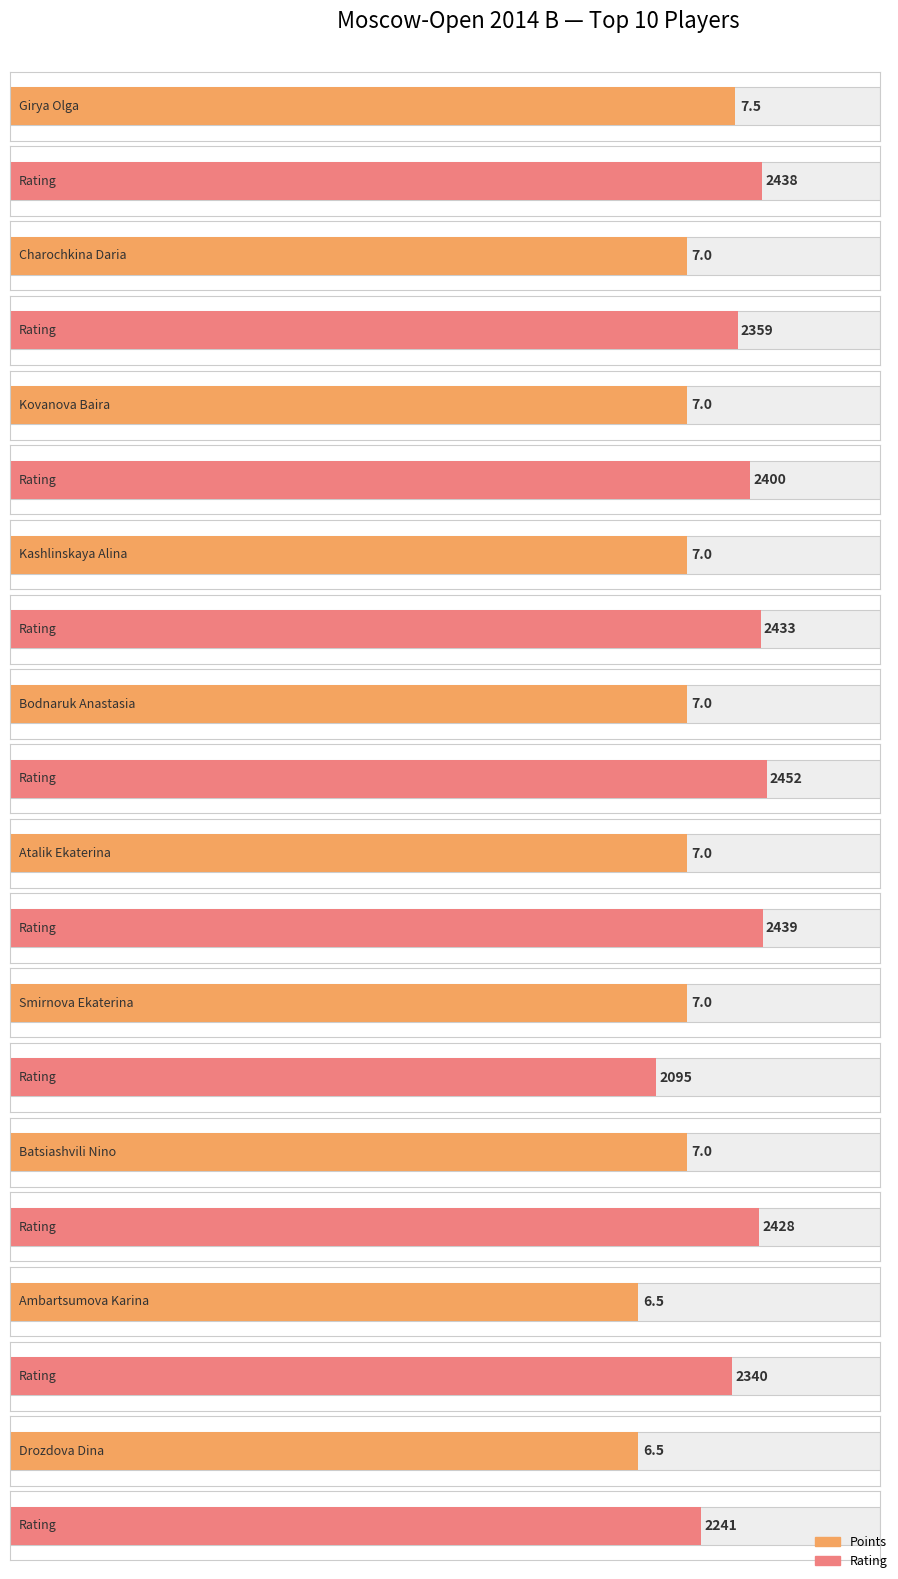

Reading left to right, extract all data points from this chart.

Points: Girya Olga=7.5	Charochkina Daria=7.0	Kovanova Baira=7.0	Kashlinskaya Alina=7.0	Bodnaruk Anastasia=7.0	Atalik Ekaterina=7.0	Smirnova Ekaterina=7.0	Batsiashvili Nino=7.0	Ambartsumova Karina=6.5	Drozdova Dina=6.5
Rating: Girya Olga=2438.0	Charochkina Daria=2359.0	Kovanova Baira=2400.0	Kashlinskaya Alina=2433.0	Bodnaruk Anastasia=2452.0	Atalik Ekaterina=2439.0	Smirnova Ekaterina=2095.0	Batsiashvili Nino=2428.0	Ambartsumova Karina=2340.0	Drozdova Dina=2241.0